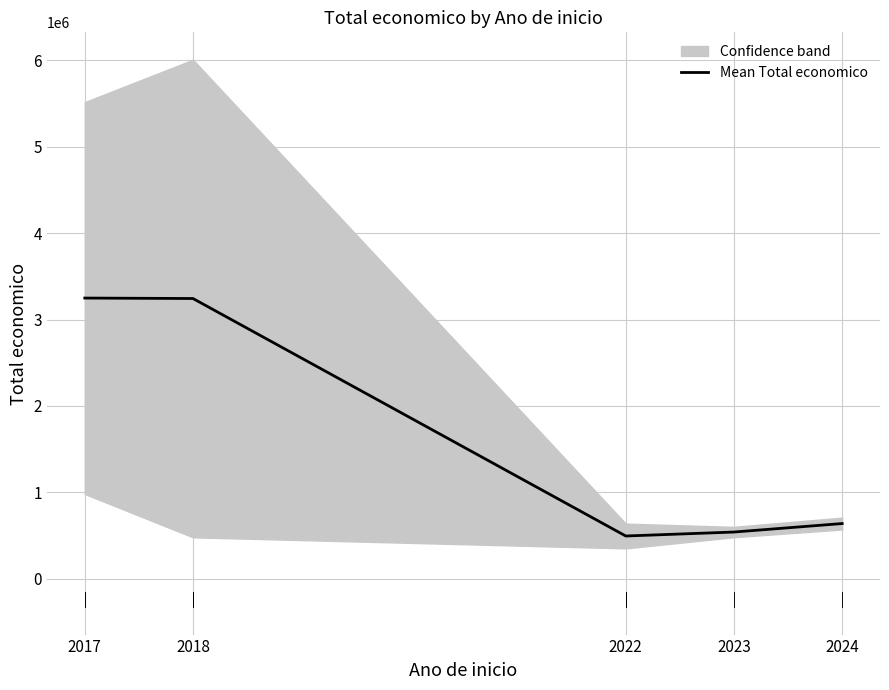

What is the minimum value shown in the chart?

493936.0